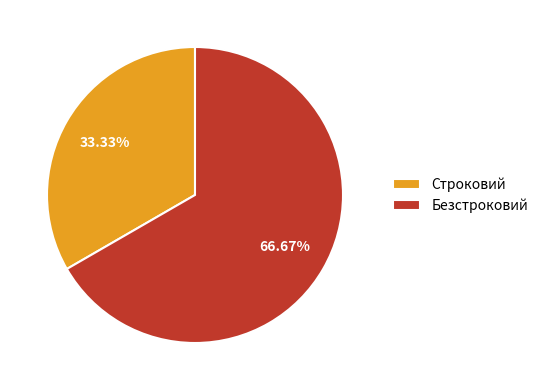

How many segments does this pie chart have?

2